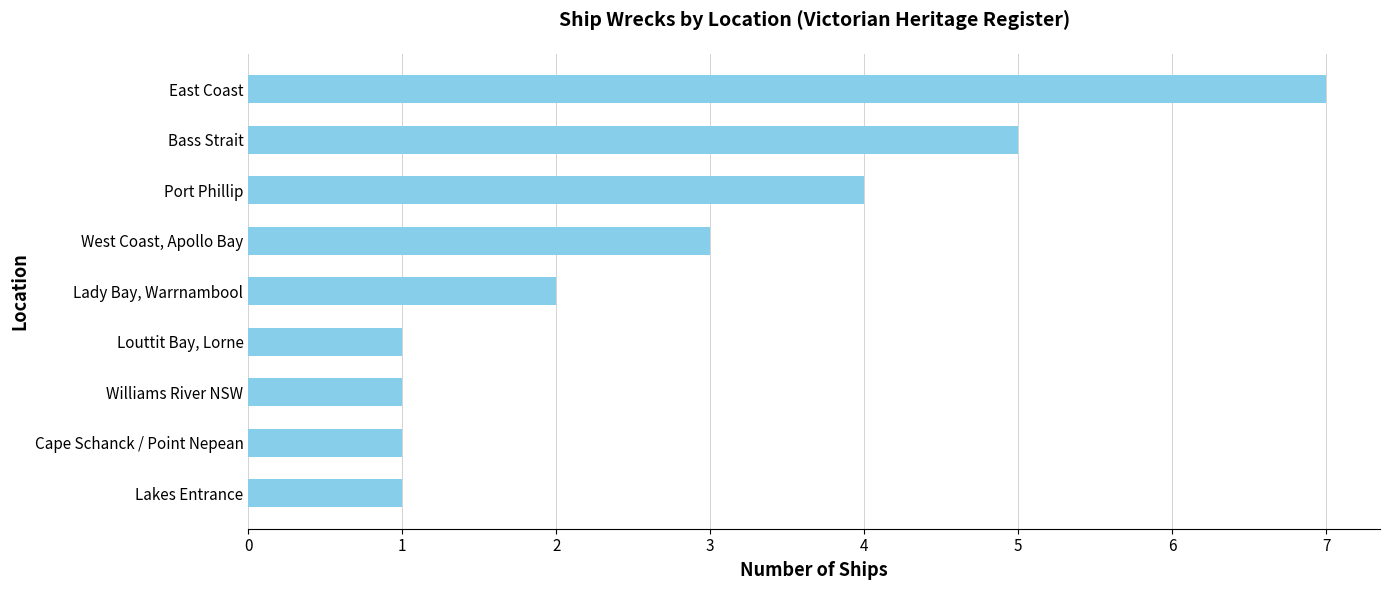

How many bars are there in total?

9